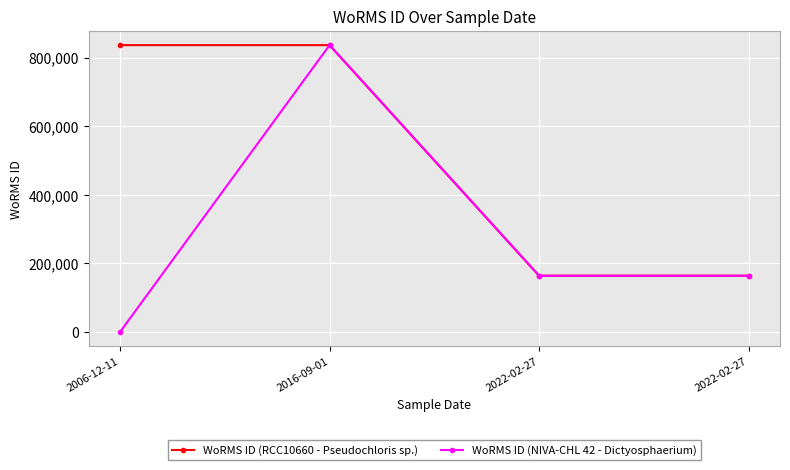

How many lines are shown in the chart?

2